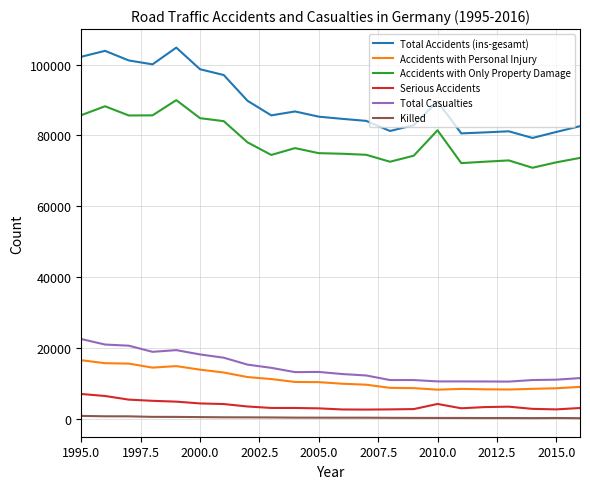

True or false: Accidents with Only Property Damage and Total Casualties cross at least once.

False